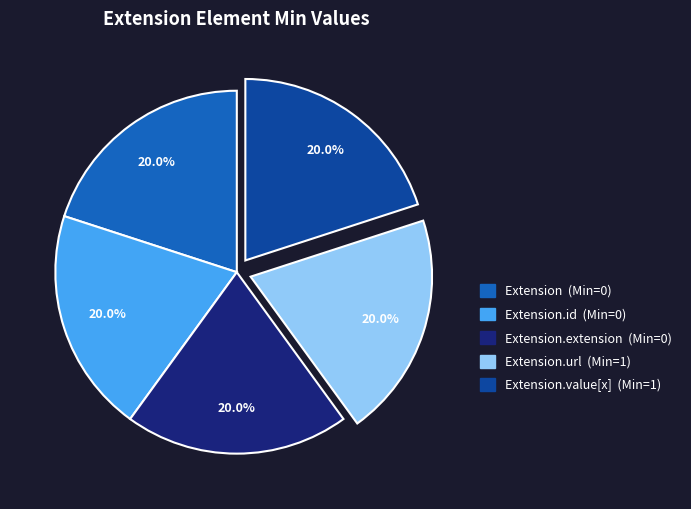

Does any single category account for the majority?

No